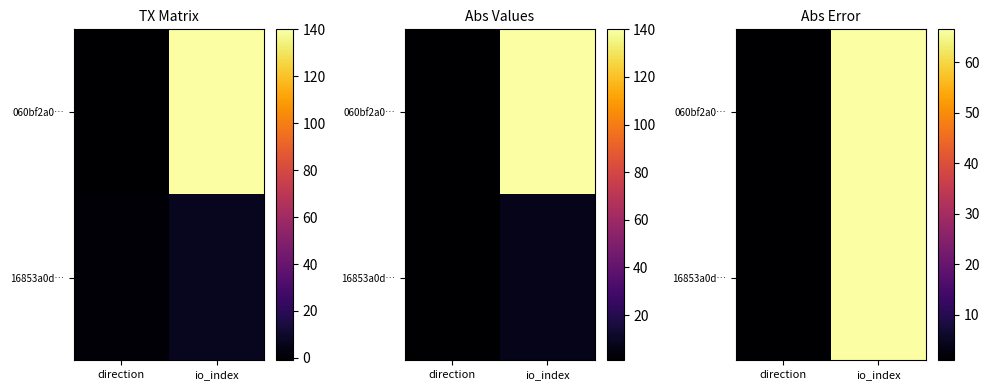

At which label does 16853a0d… first exceed 66?

io_index